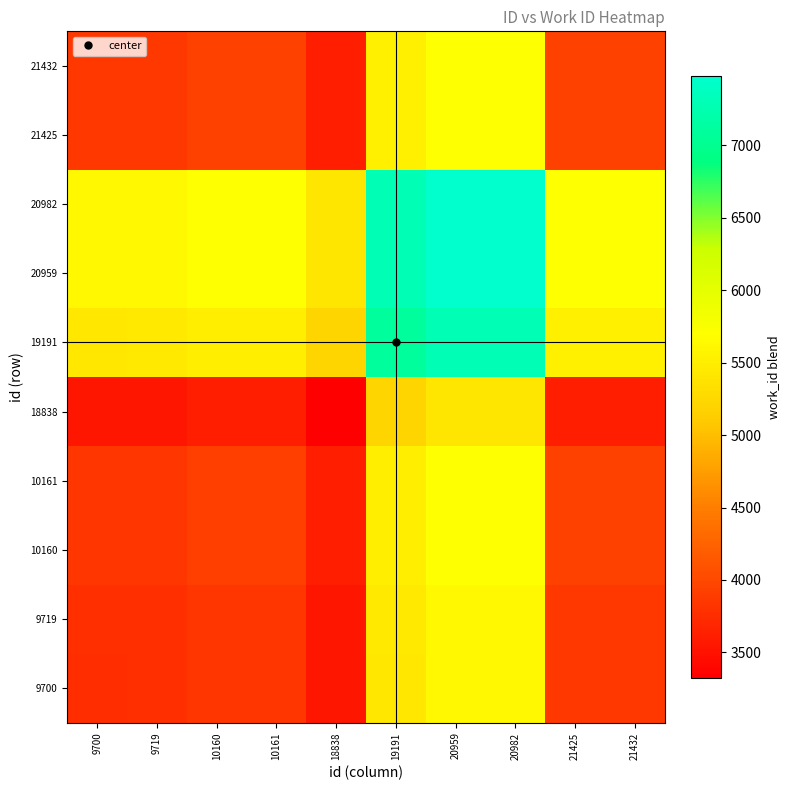

At which category does the chart reach its peak across all series?

20959